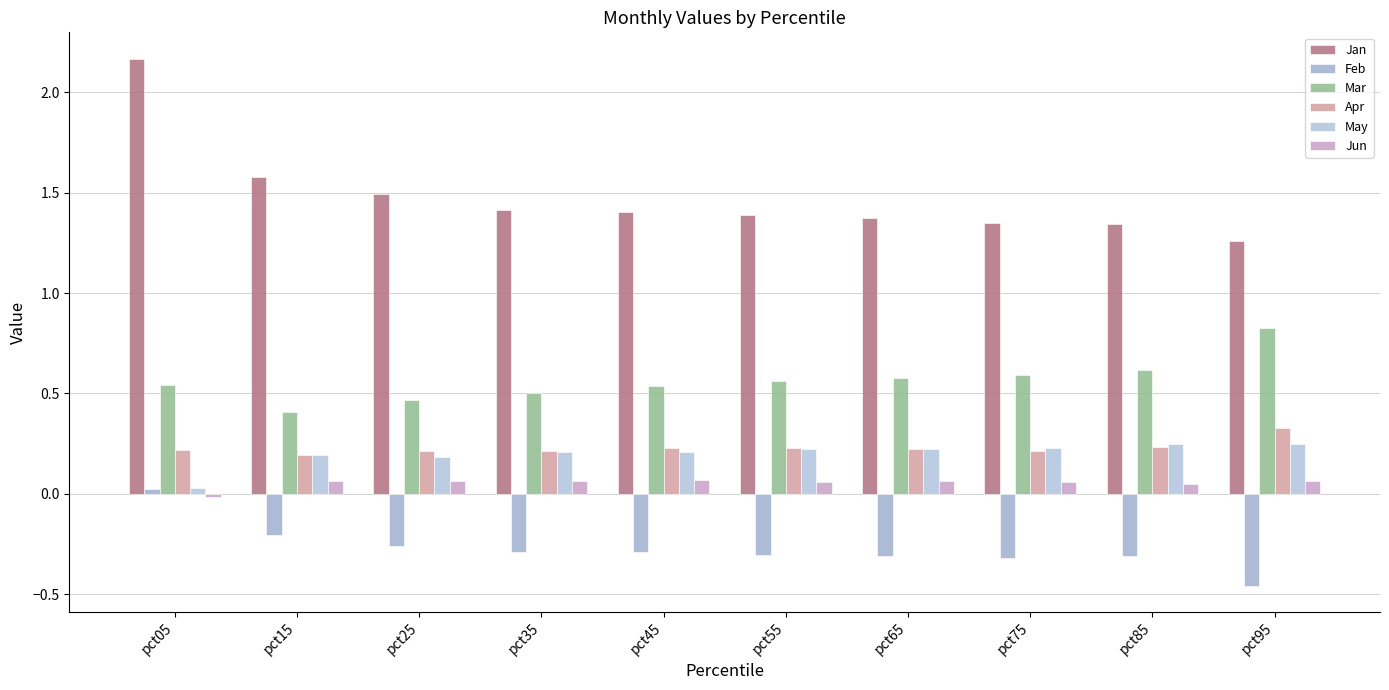

What are all the series names shown in the legend?

Jan, Feb, Mar, Apr, May, Jun